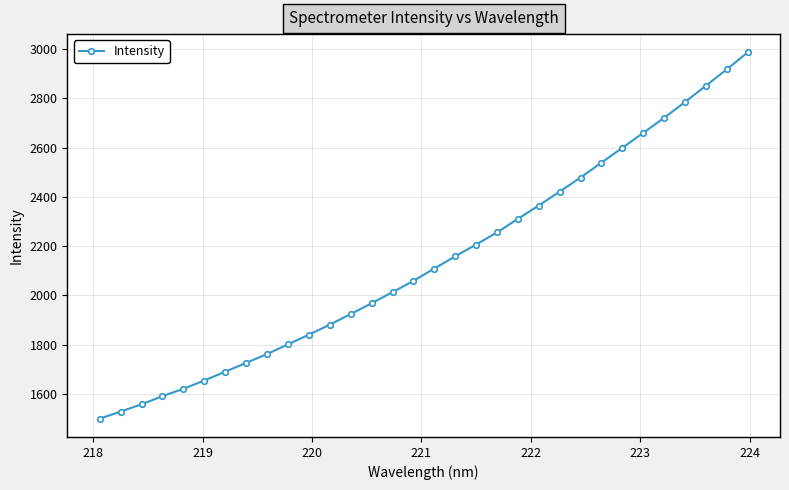

What is the smallest value displayed?

1499.6